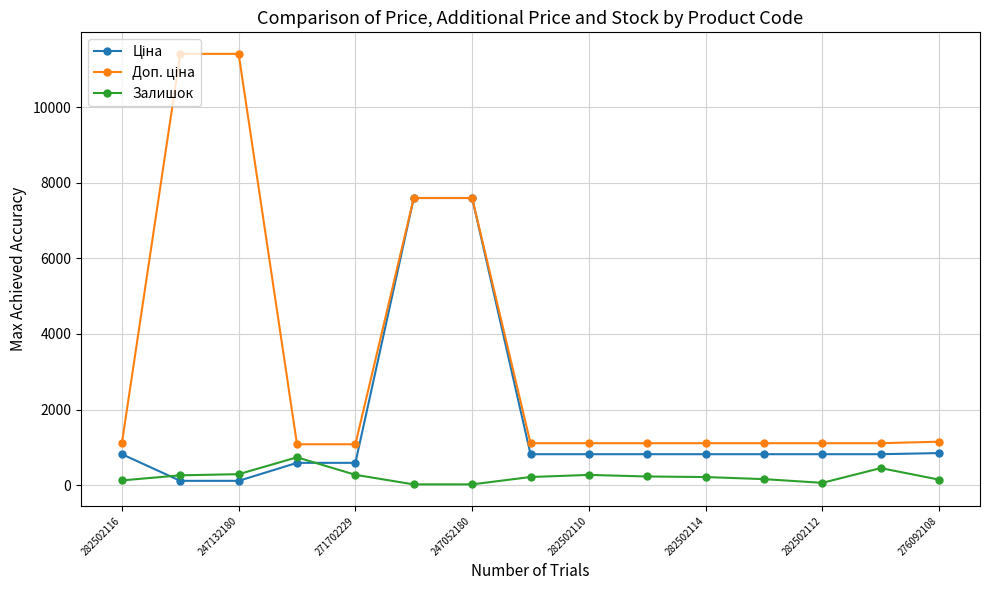

At how many categories does at least one series exceed 6846?

4